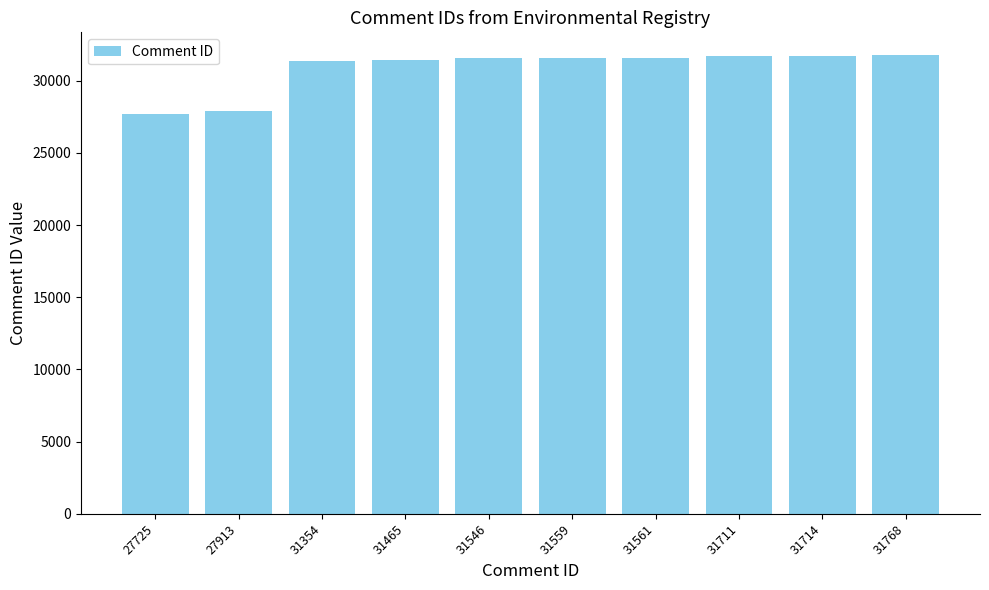

True or false: the data shows 43047 at 31561.

False